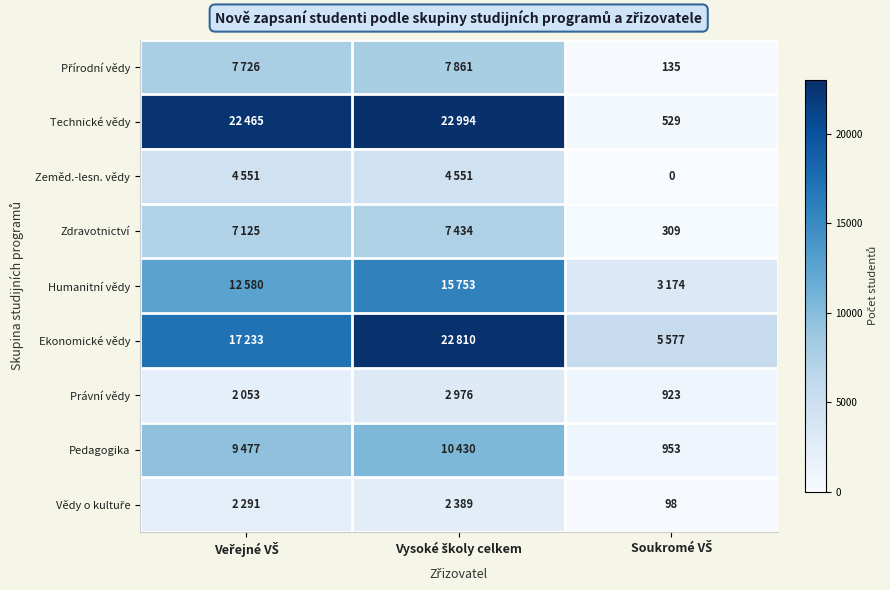

What is the spread (max minus min) of values at Vysoké školy celkem?

20605